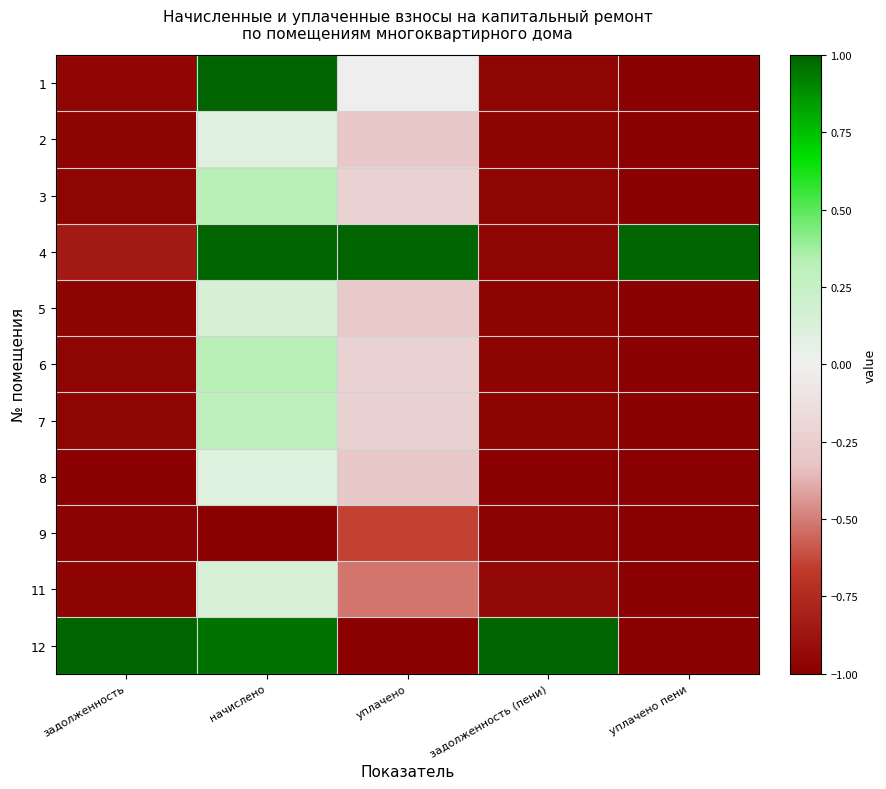

What is the total value across all series at начислено?

3.4